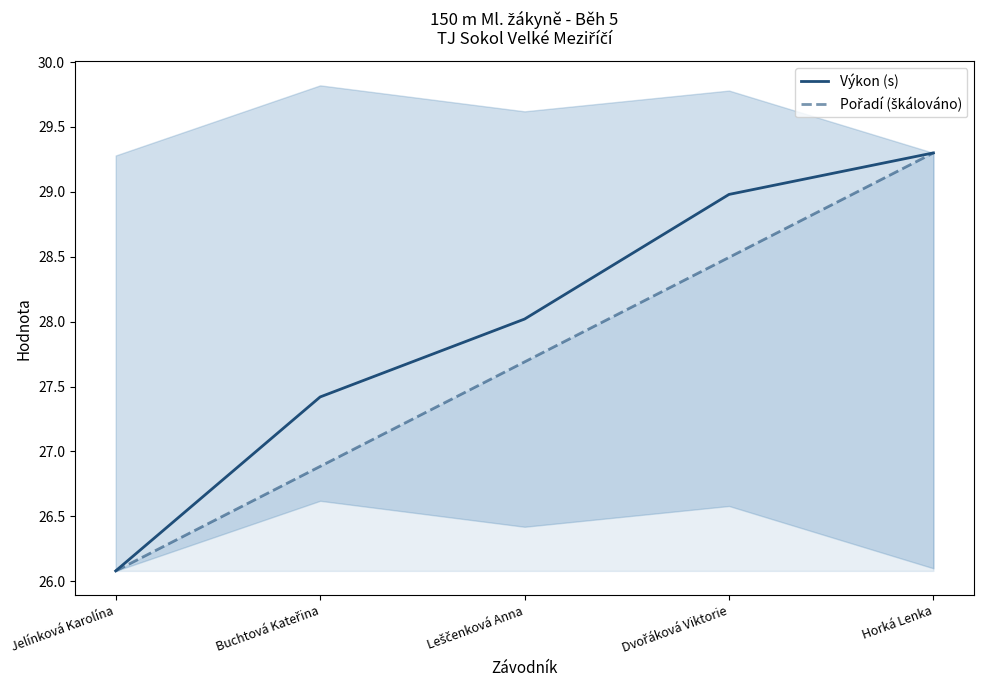

Reading left to right, list all the values displayed in this chart.

Výkon (s): 26.1	27.4	28.0	29.0	29.3
Pořadí (škálováno): 26.1	26.9	27.7	28.5	29.3